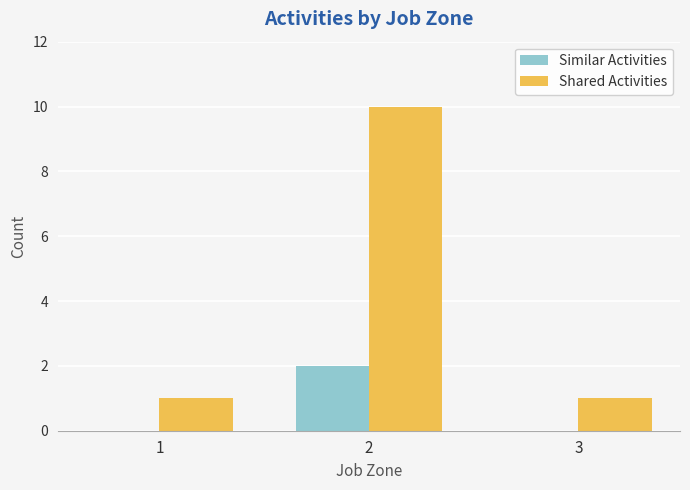

Are the bars horizontal?

No